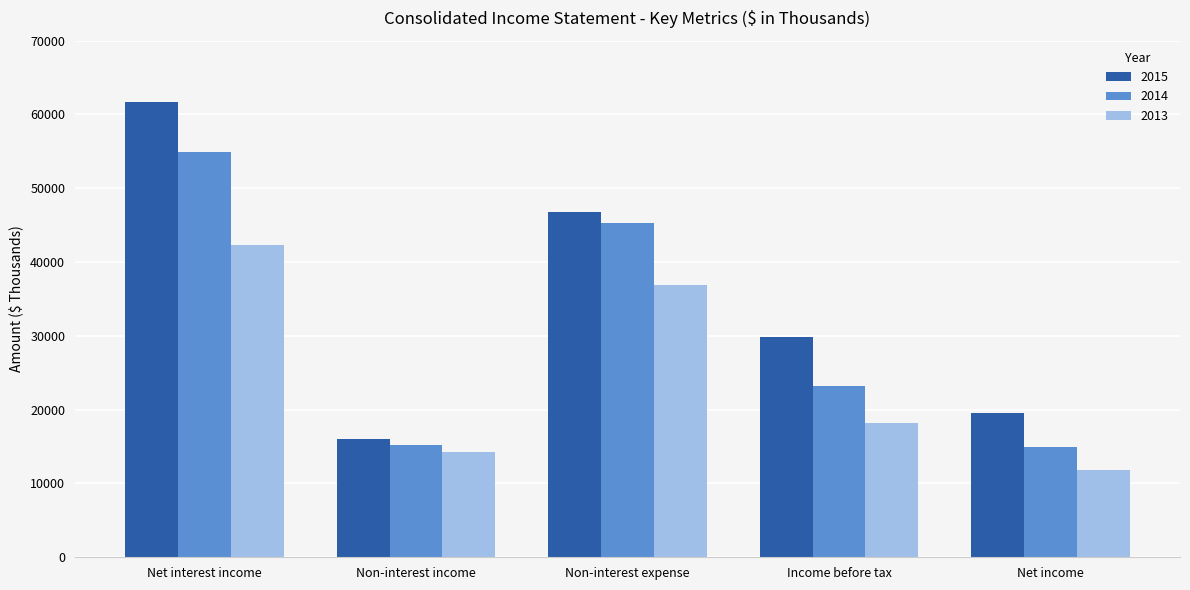

True or false: 2015 has a value of 29876 at Income before tax.

True